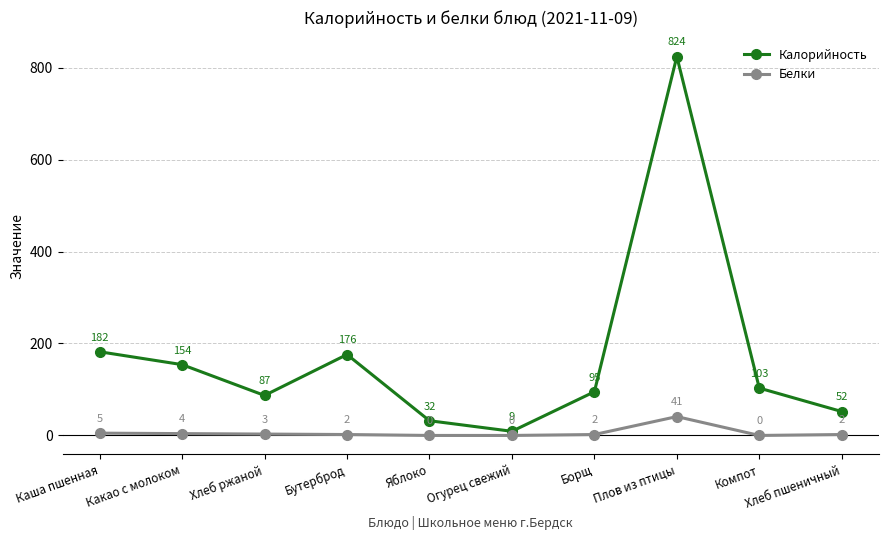

Which series has the largest range (max minus min)?

Калорийность